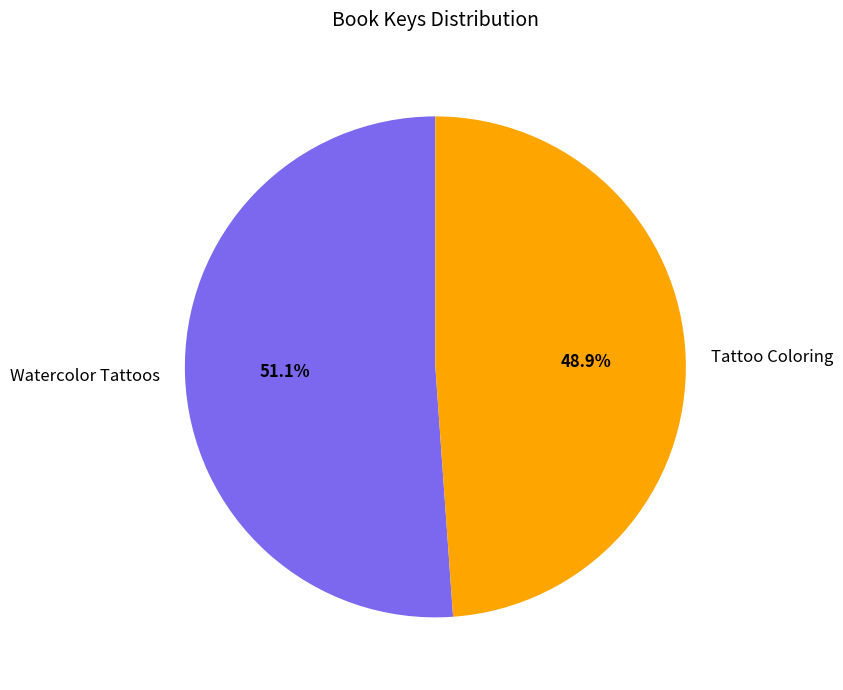

Is Watercolor Tattoos the majority of the pie?

Yes